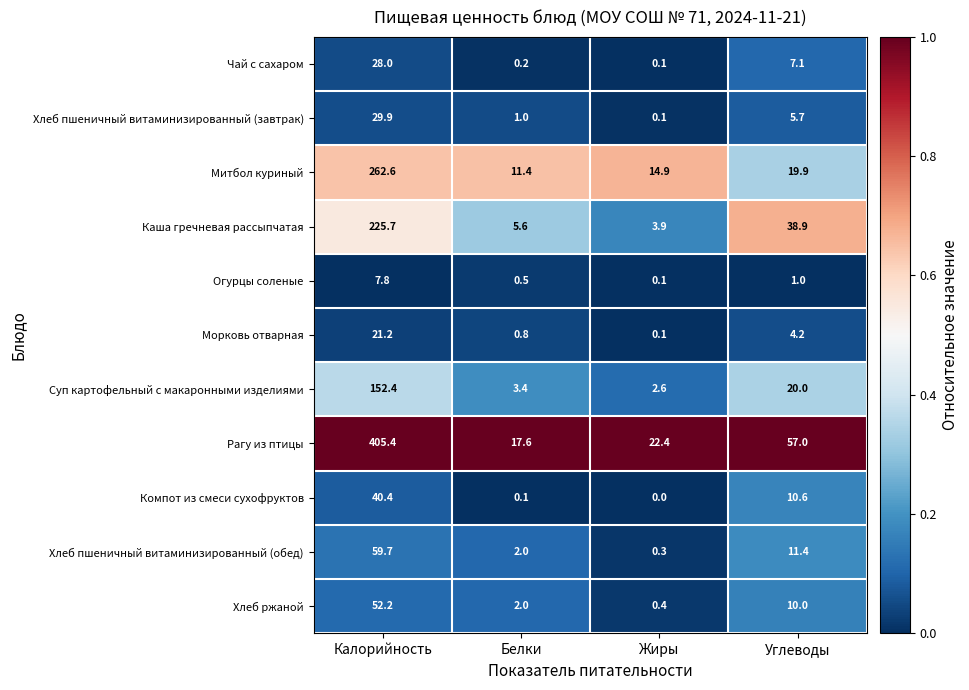

What is the spread (max minus min) of values at Жиры?

22.4